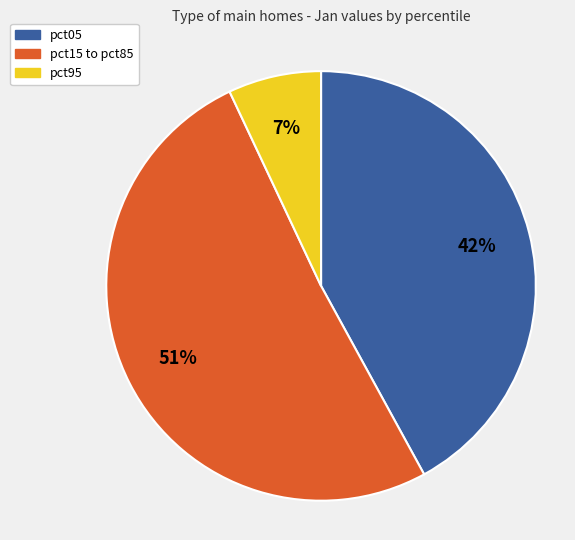

Is there a majority slice in this chart?

Yes